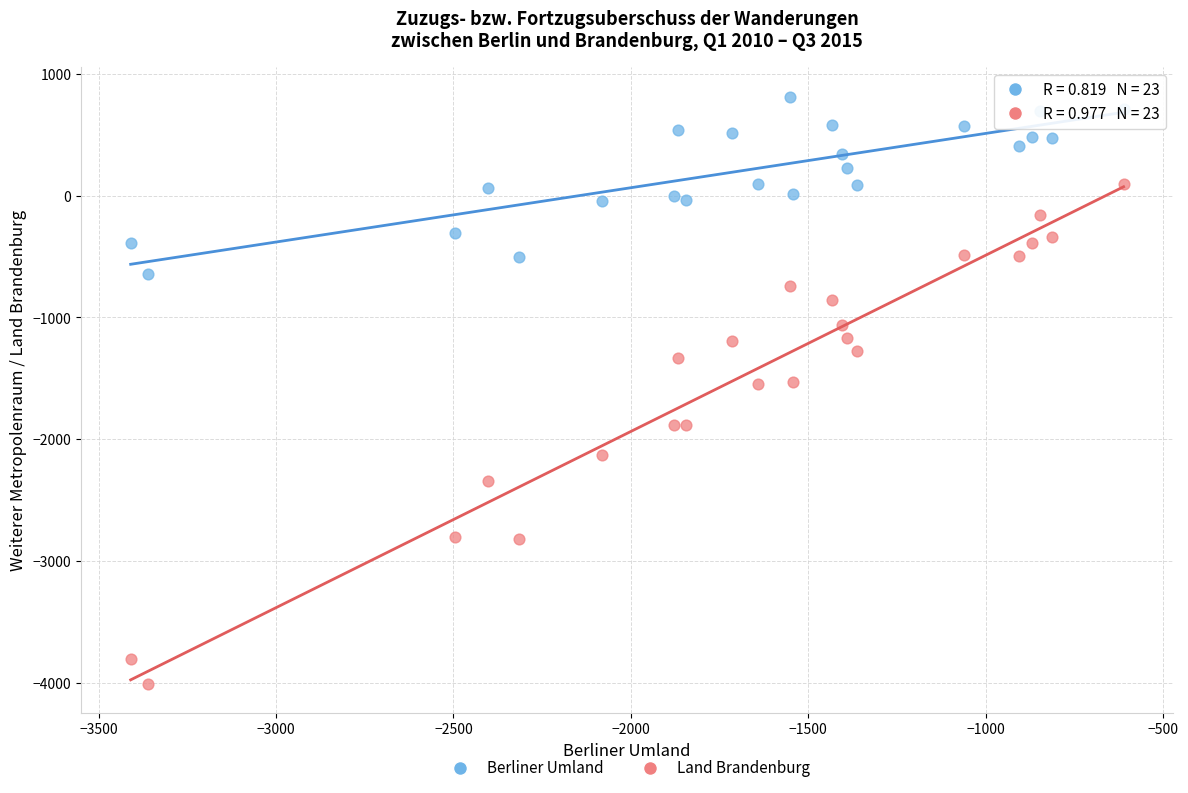

Which series has the widest spread of Y values?

Land Brandenburg